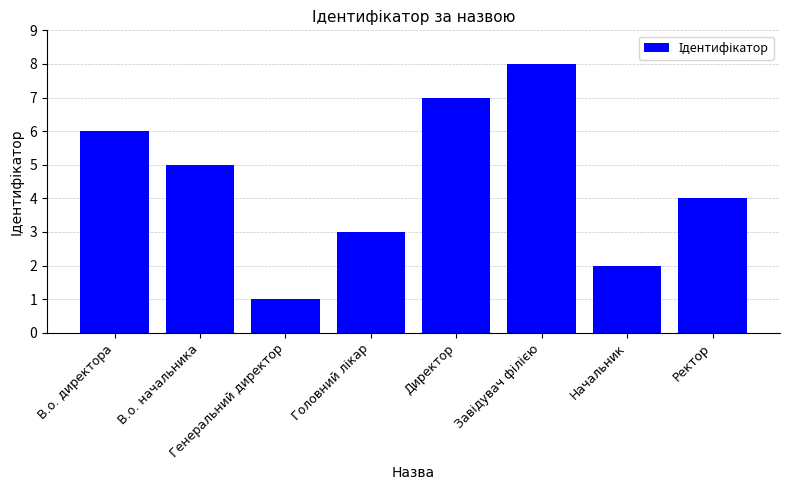

What is the label of the 1st bar from the left?

В.о. директора